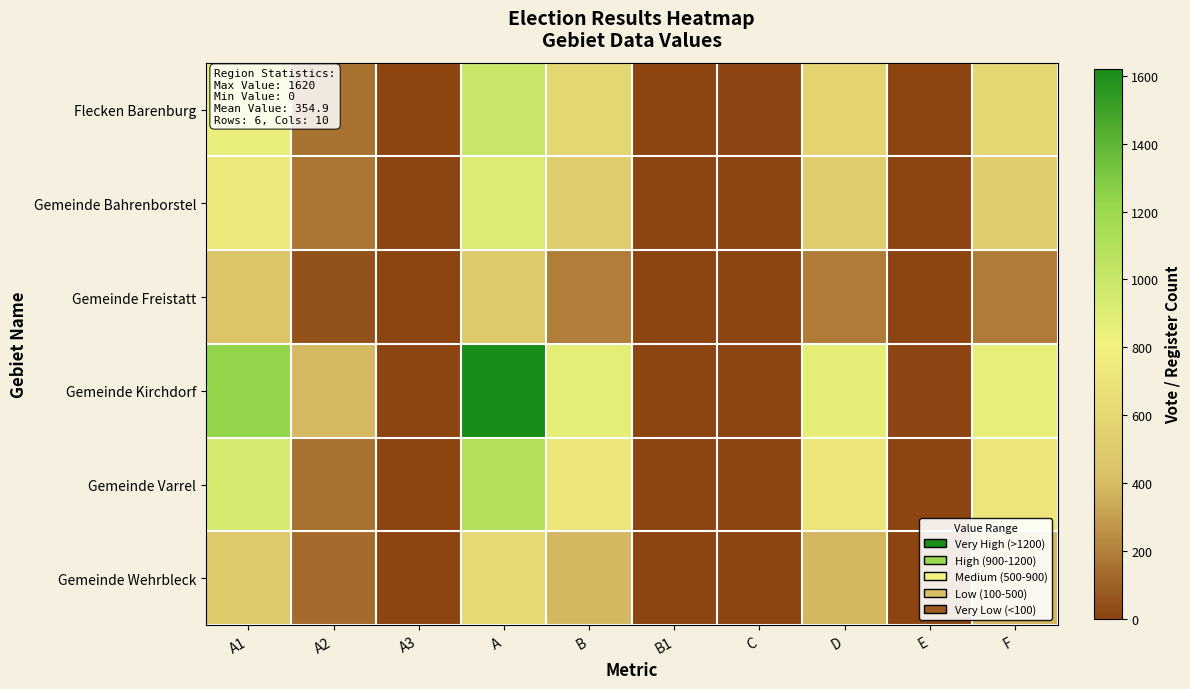

Which series has the largest range (max minus min)?

Gemeinde Kirchdorf